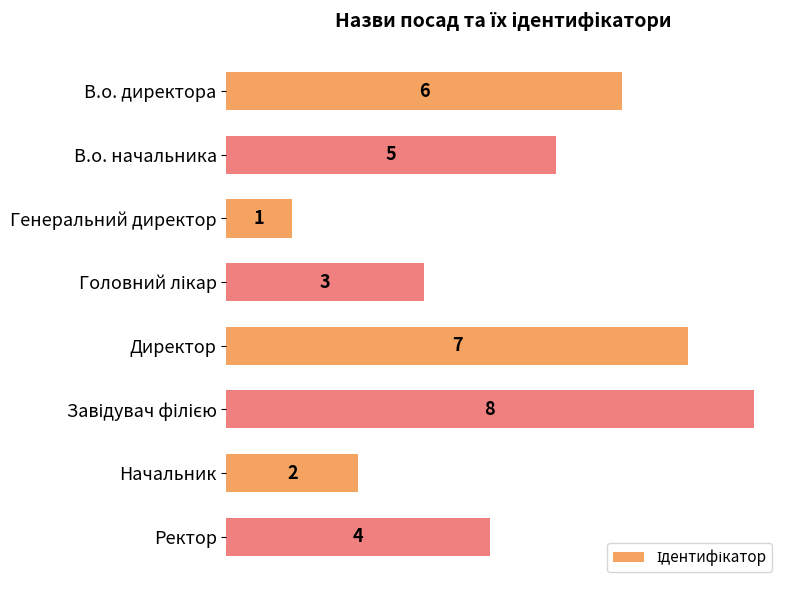

Where is the data nearest to the value 4?

Ректор